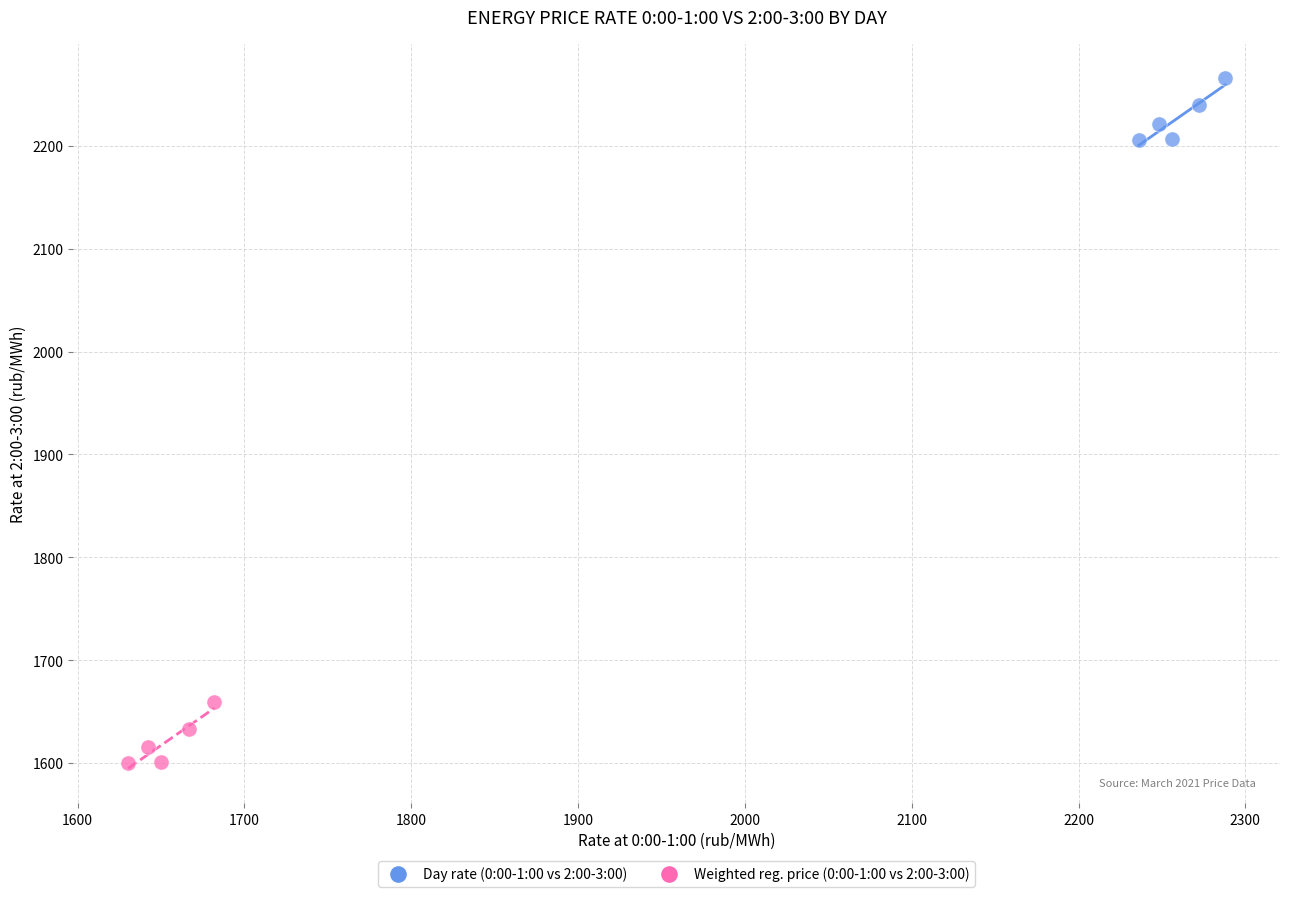

Which series contains the lowest Y value?

Weighted reg. price (0:00-1:00 vs 2:00-3:00)